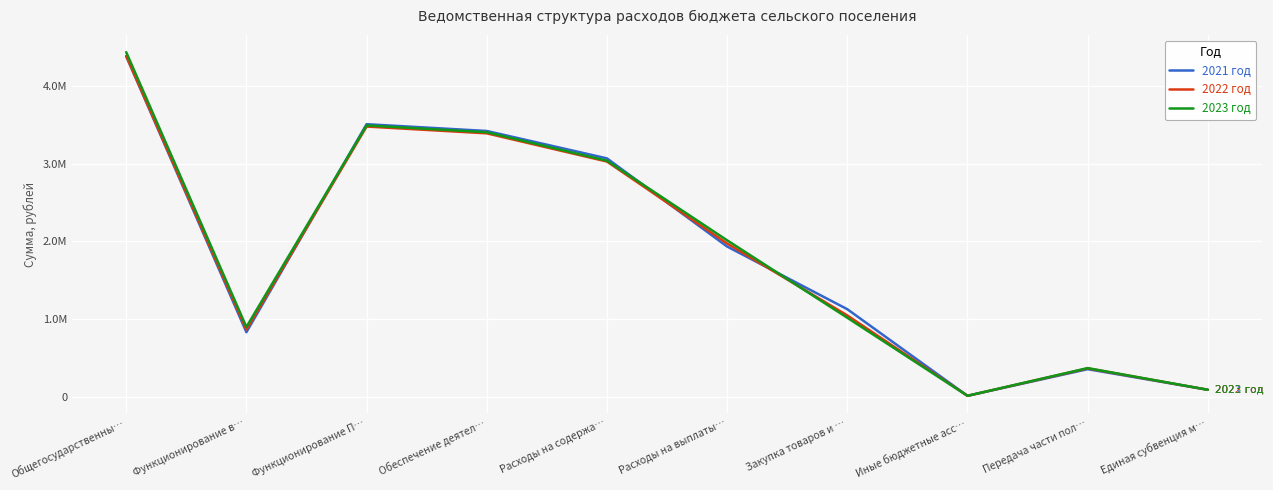

True or false: 2021 год and 2023 год intersect in this chart.

True